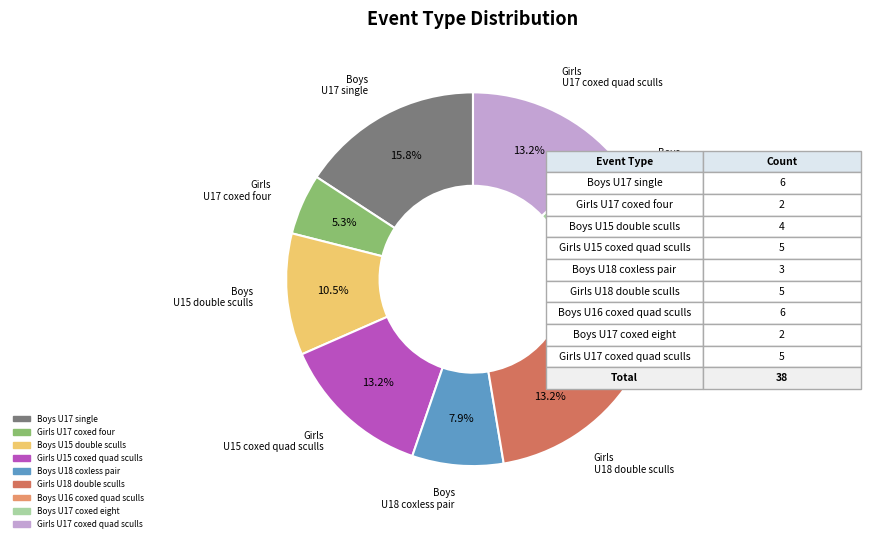

Is there a majority slice in this chart?

No